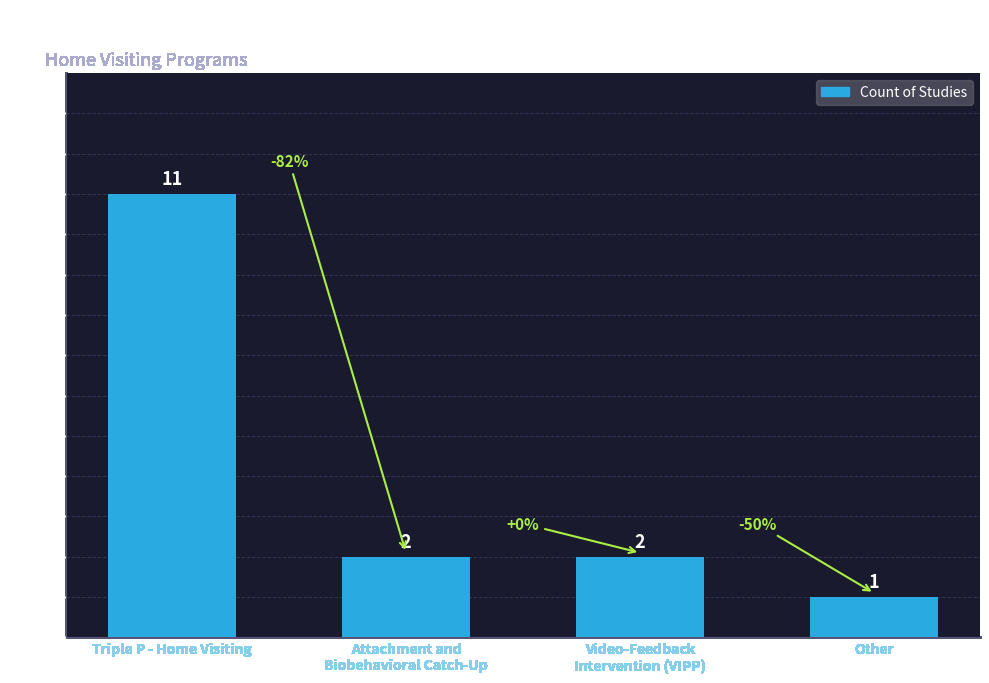

Reading left to right, what are all the values shown in this chart?

11	2	2	1